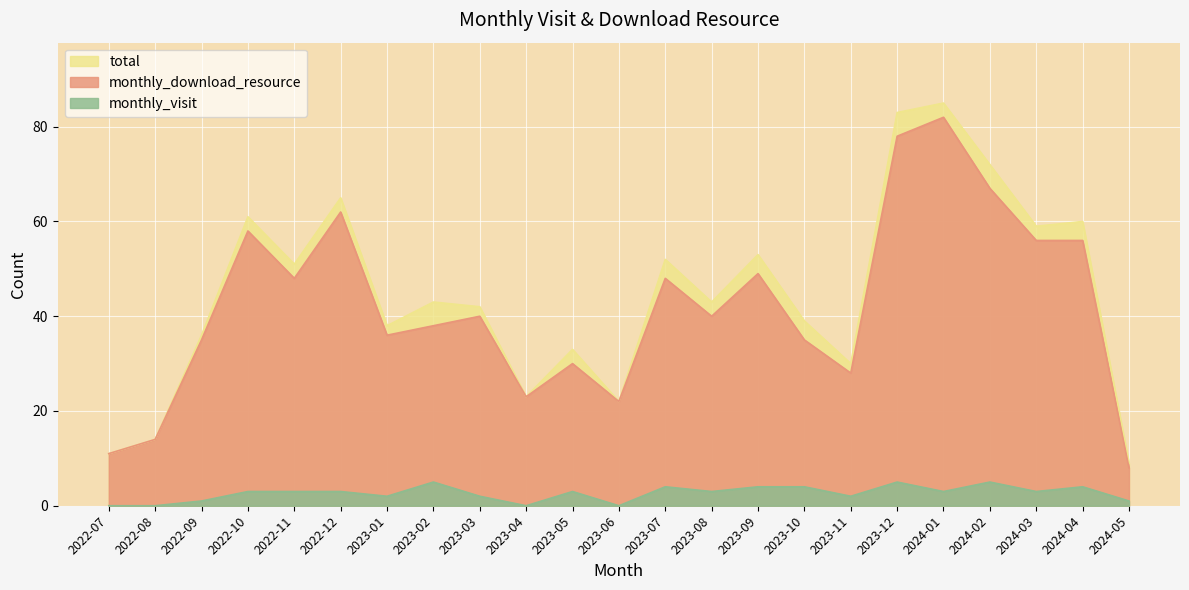

Which category has the lowest value in the monthly_download_resource series?

2024-05